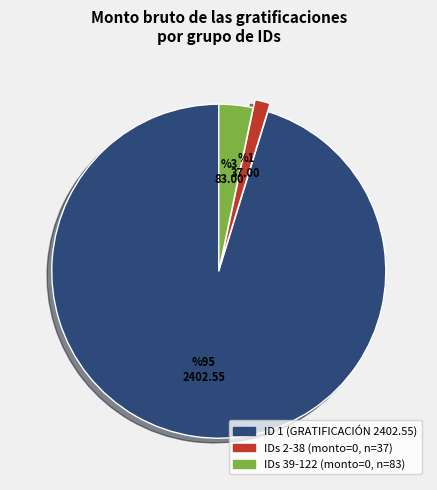

Is there any slice that represents more than half of the pie?

Yes